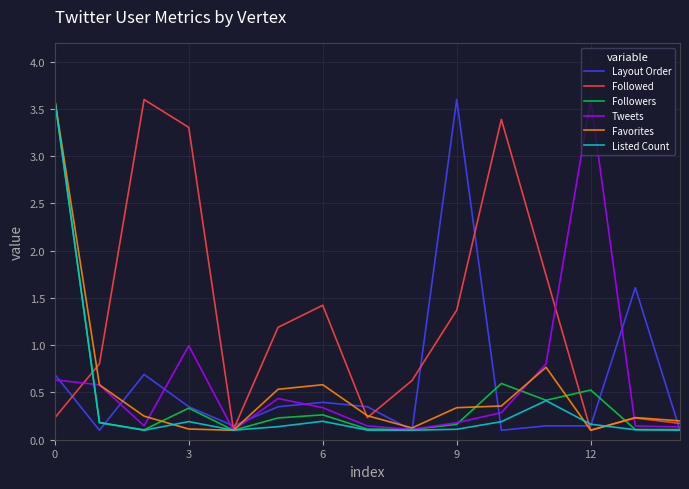

What is the maximum value shown in the chart?

3.6